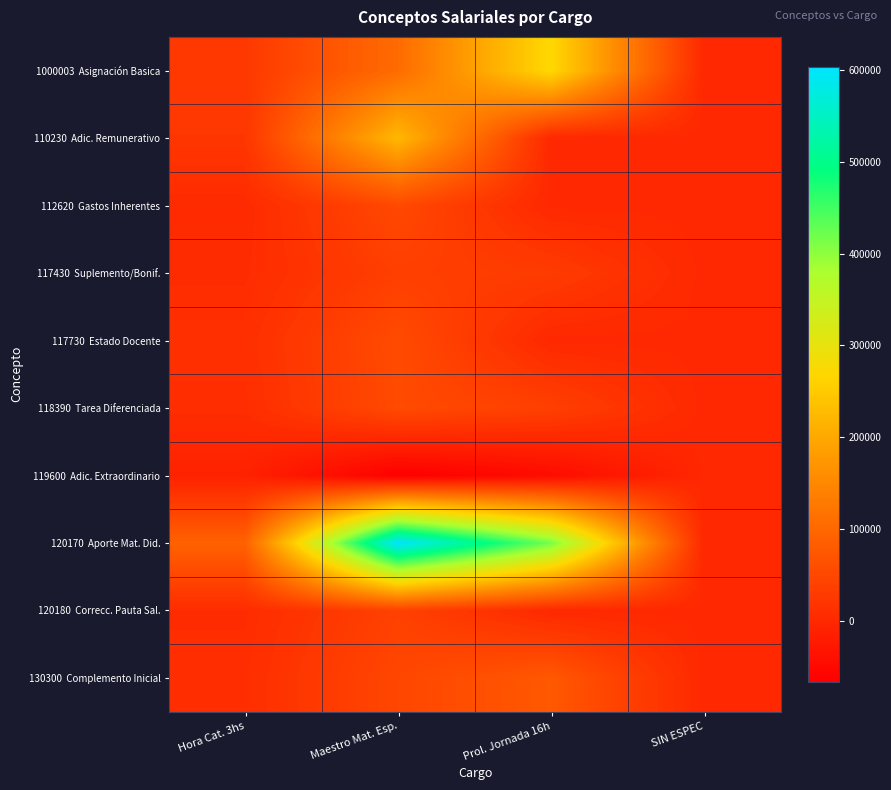

Which series has the largest total across all categories?

120170 Aporte Mat. Did.